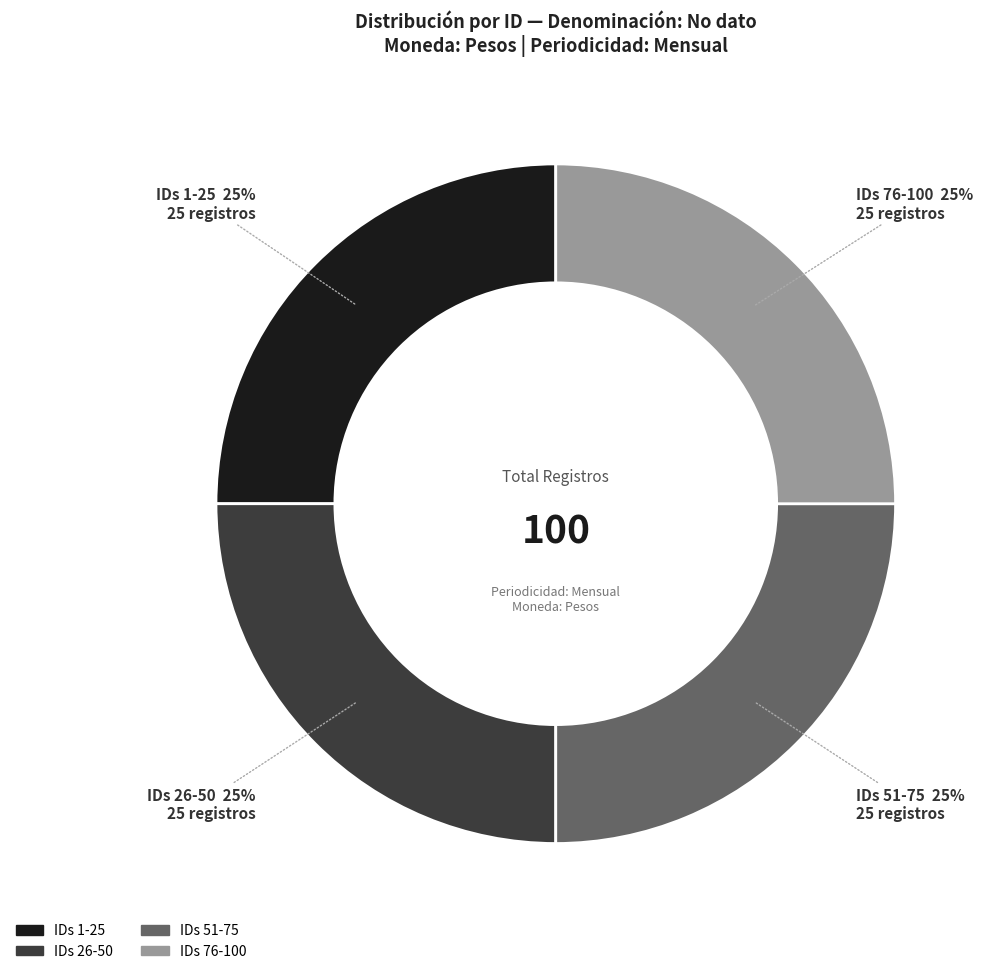

To the nearest percent, what is the average slice percentage?

25%